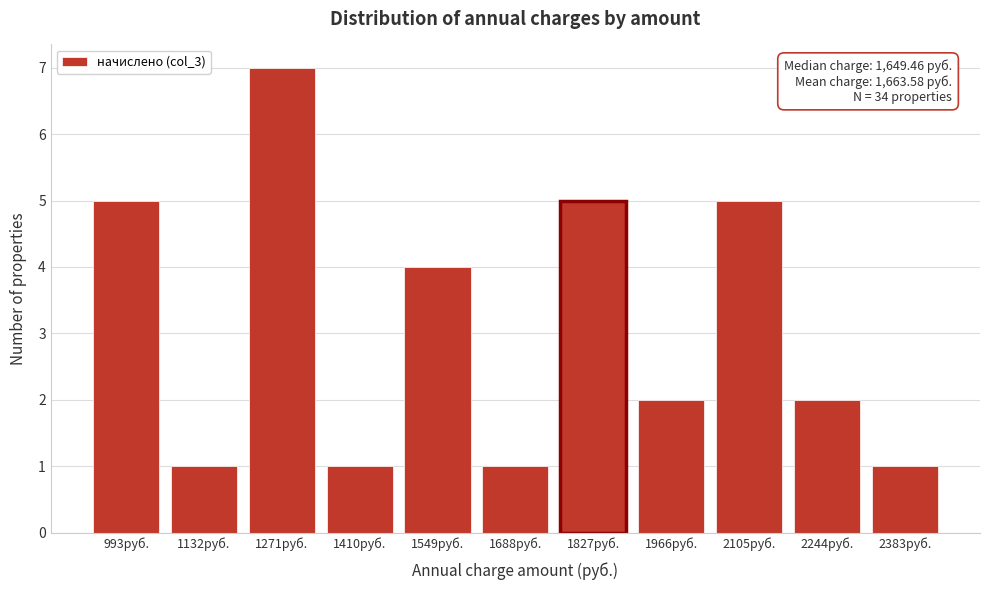

Reading right to left, extract all data points from this chart.

2383руб.=1	2244руб.=2	2105руб.=5	1966руб.=2	1827руб.=5	1688руб.=1	1549руб.=4	1410руб.=1	1271руб.=7	1132руб.=1	993руб.=5